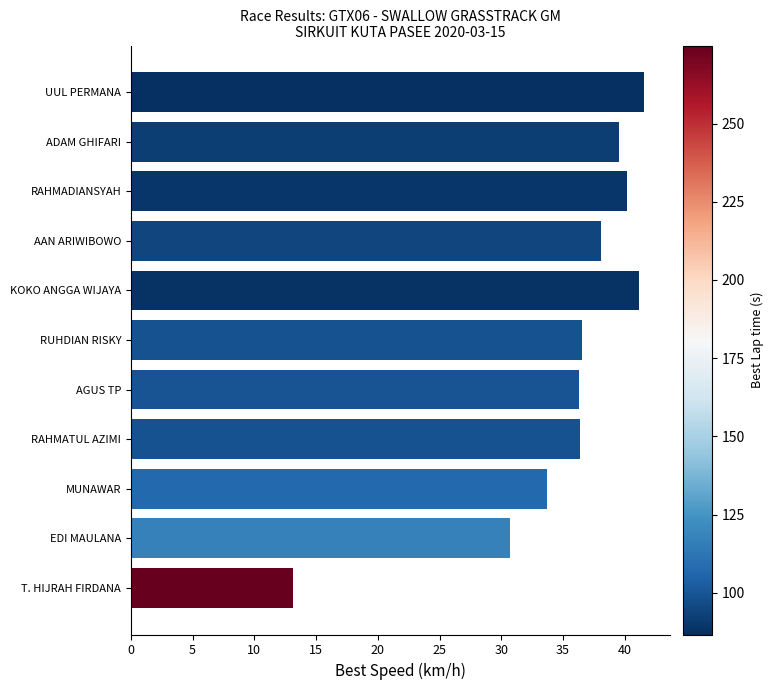

What is the difference between the maximum and minimum values?

28.5